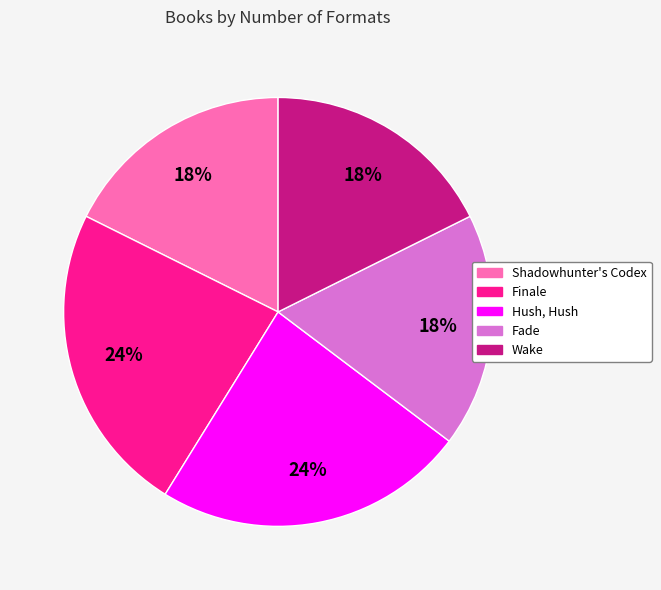

How many segments does this pie chart have?

5